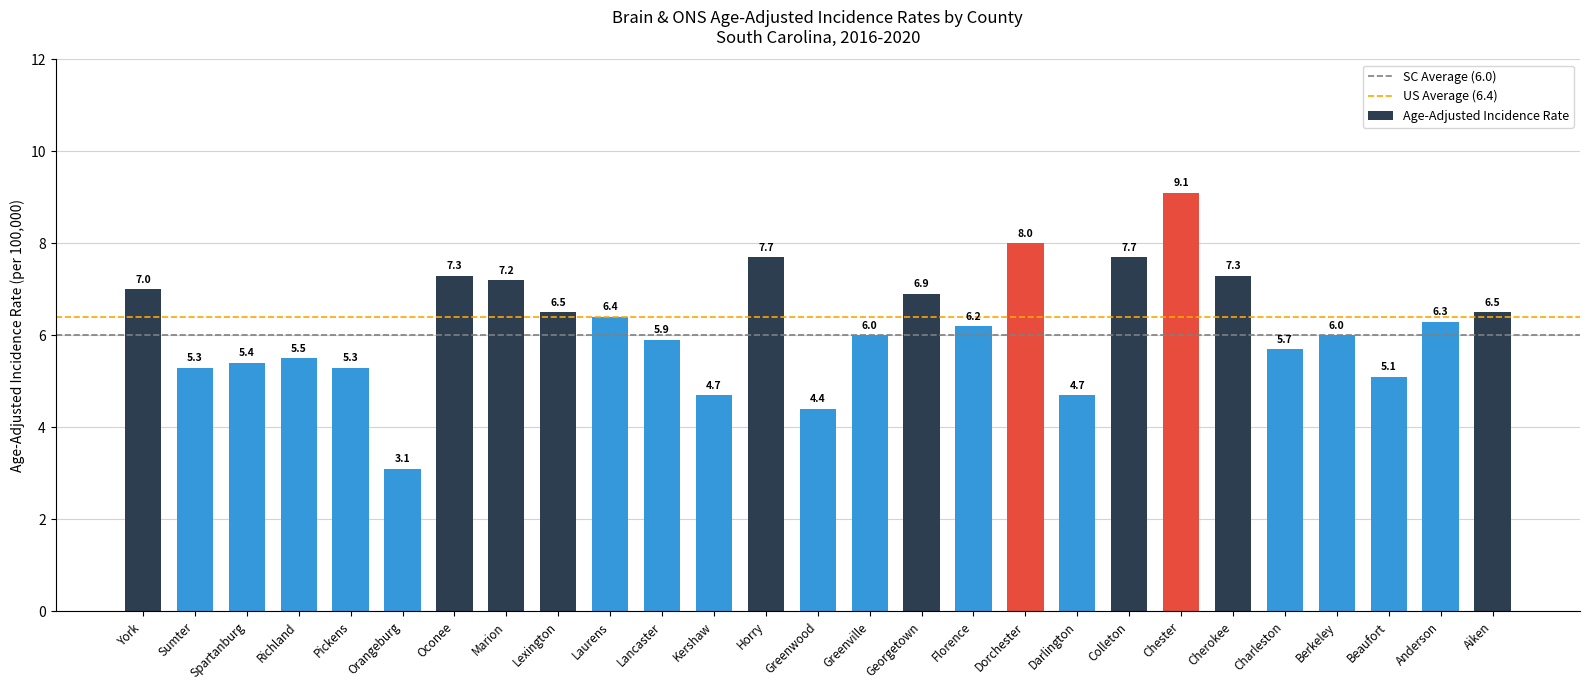

True or false: the data shows 7.7 at Horry.

True